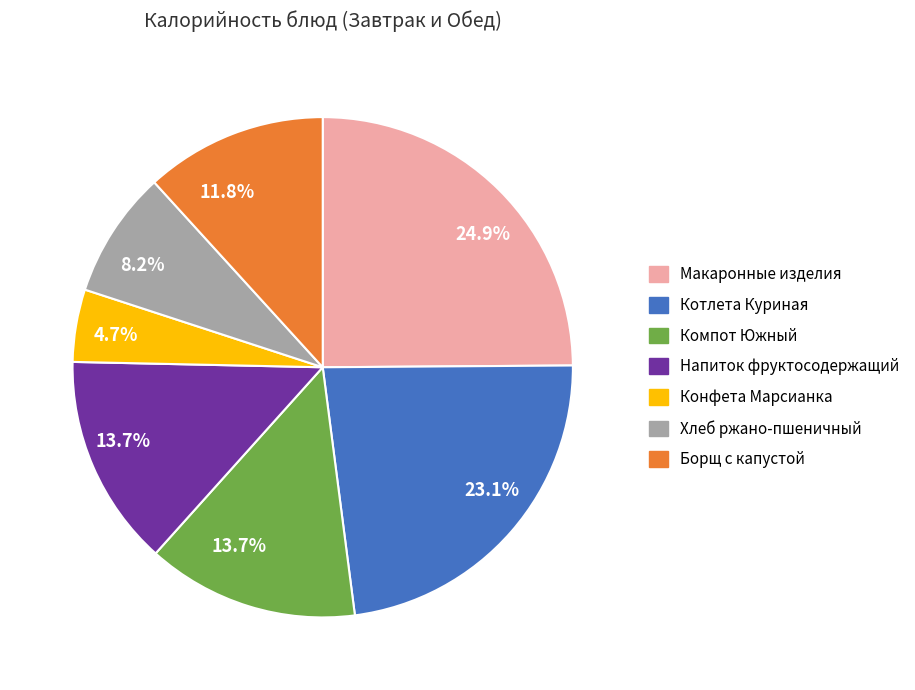

Between Хлеб ржано-пшеничный and Макаронные изделия, which is larger?

Макаронные изделия